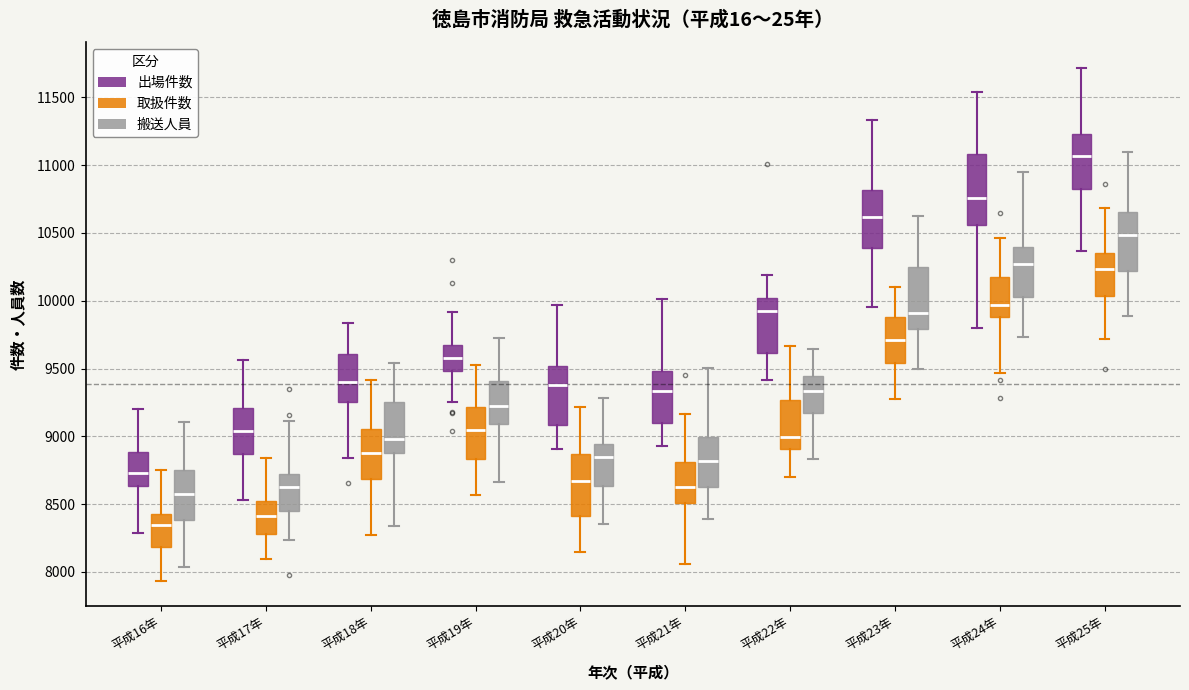

Comparing the boxes themselves (not the whiskers), which one is the tallest?

平成24年 (出場件数)